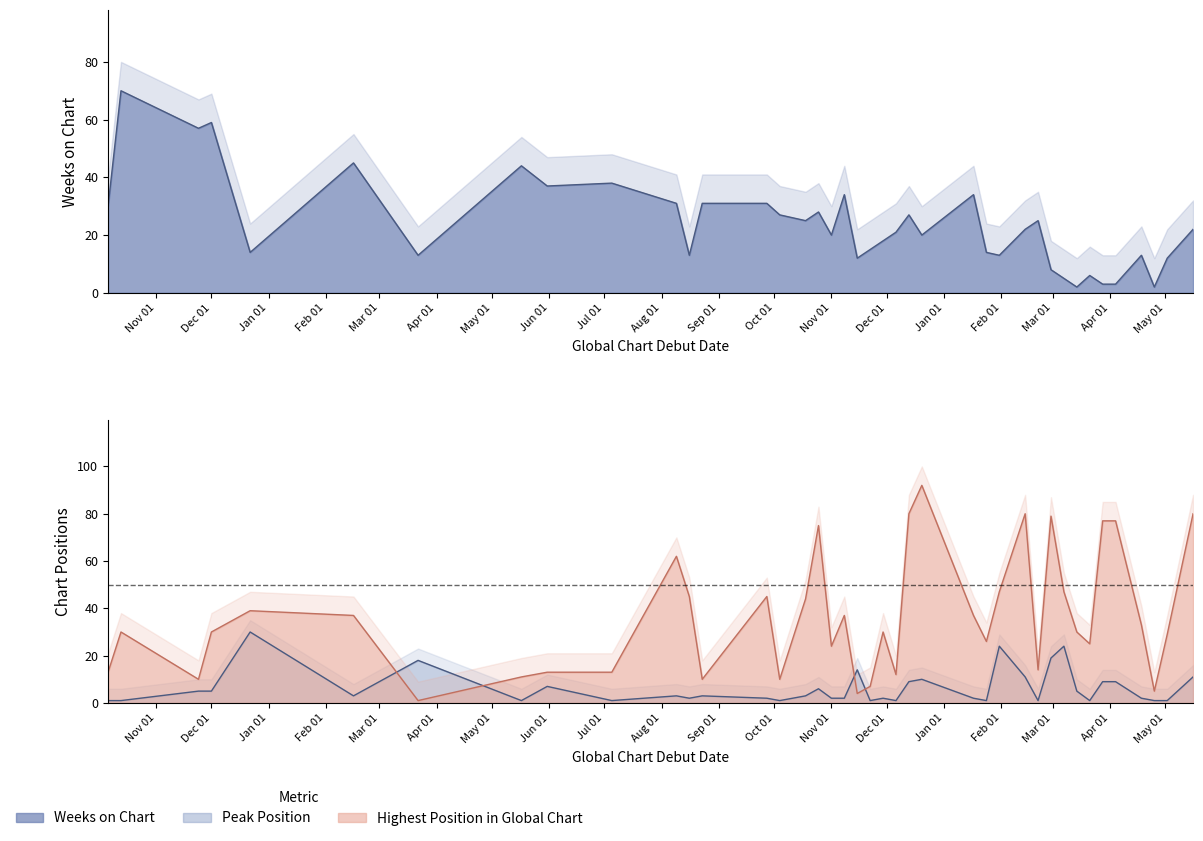

At how many categories does at least one series exceed 13?

39